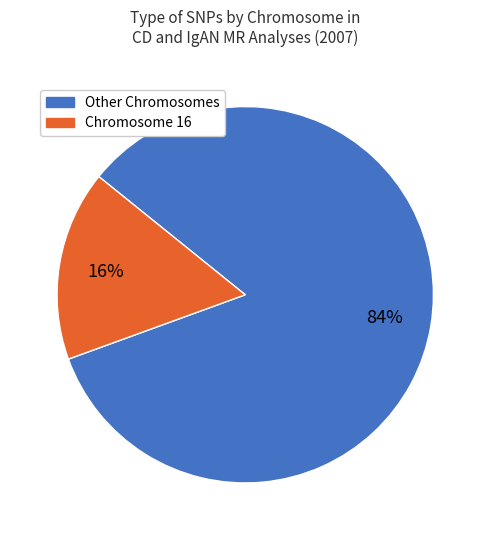

To the nearest percent, what is the average slice percentage?

50%